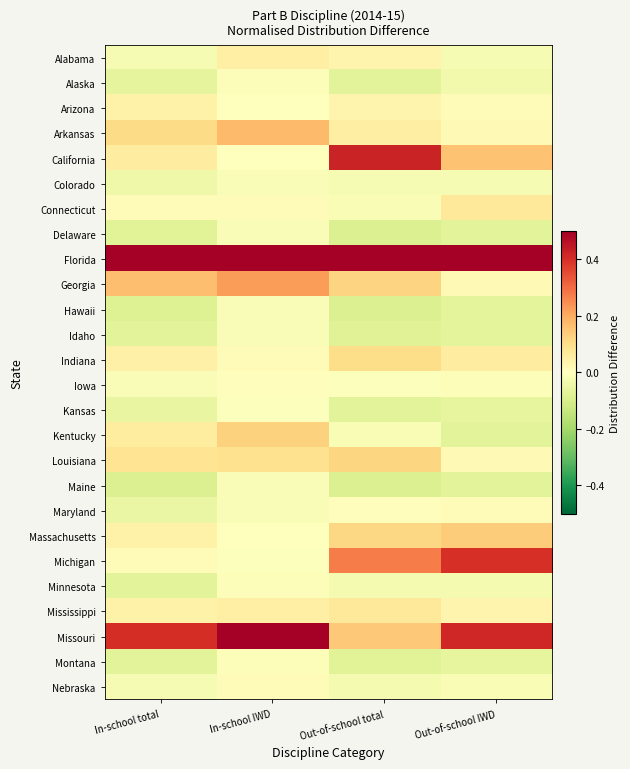

What is the total value across all series at Out-of-school total?

1.7